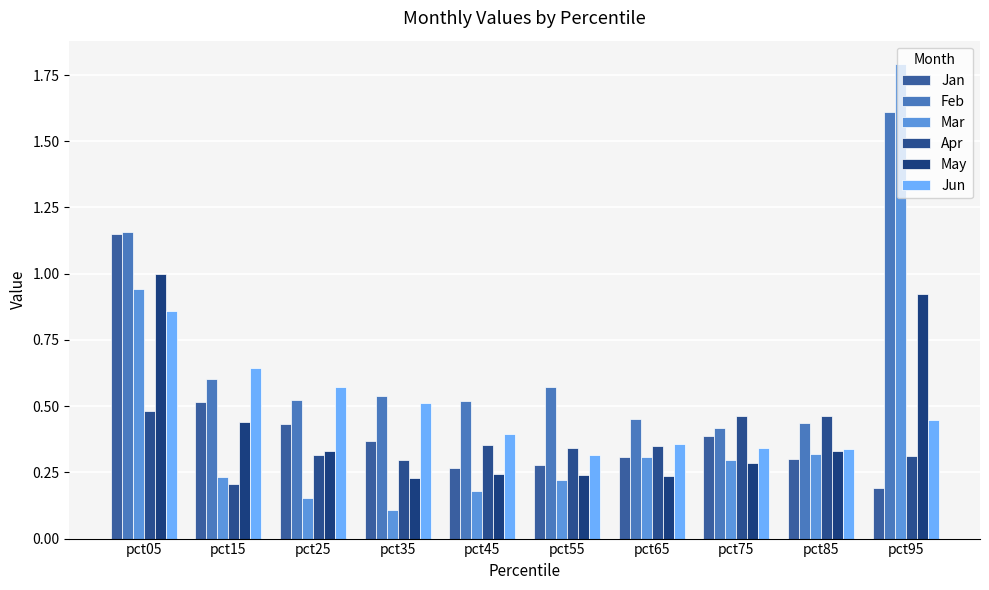

What is the spread (max minus min) of values at pct95?

1.6